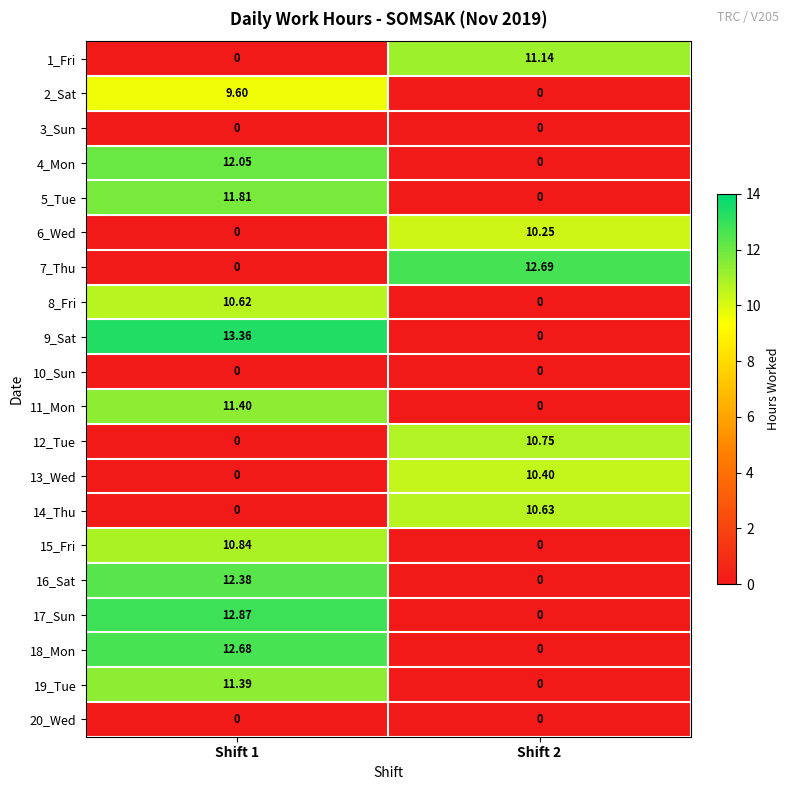

Is the value of 6_Wed at Shift 2 greater than the value of 11_Mon at Shift 1?

No